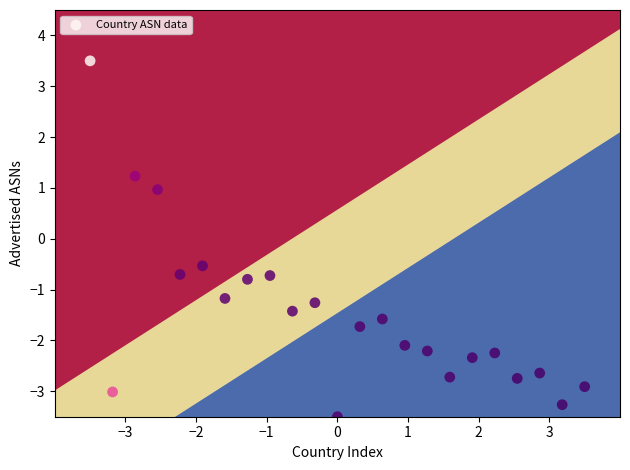

What is the range of Y values (max minus min)?

7.0